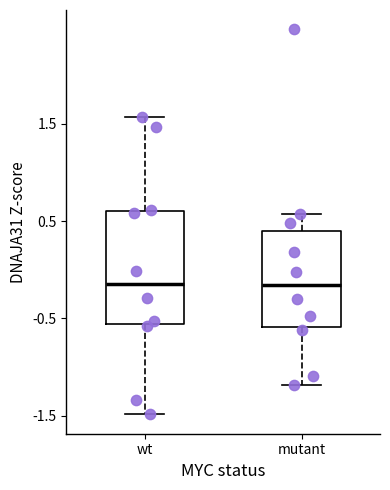

Where is the lower edge of the box for wt on the y-axis? The values are not printed on the chart, so give them approximately, as read against the axis.

-0.6